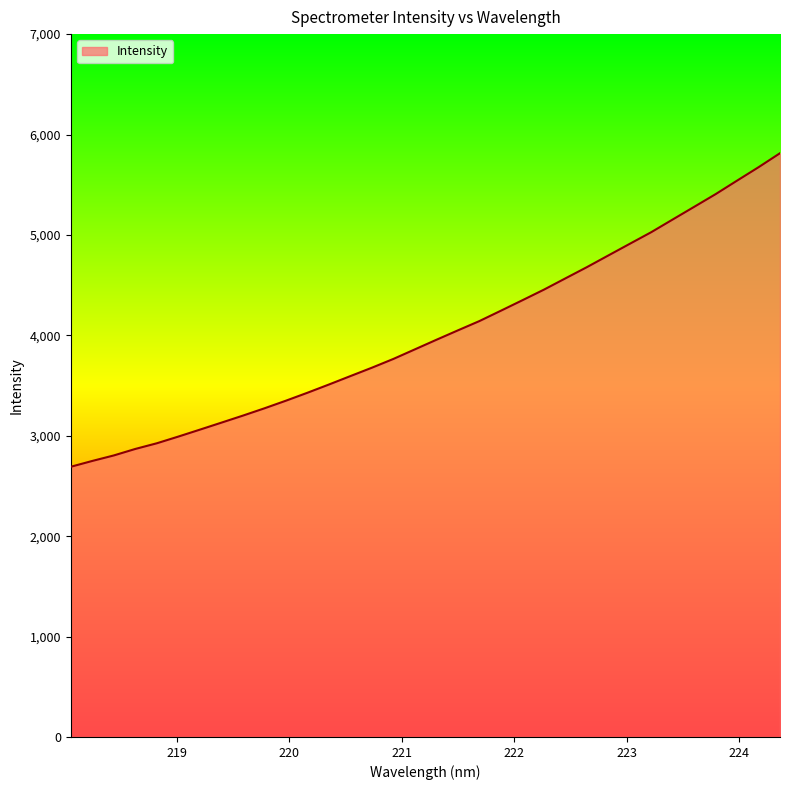

What is the maximum value shown in the chart?

5813.9